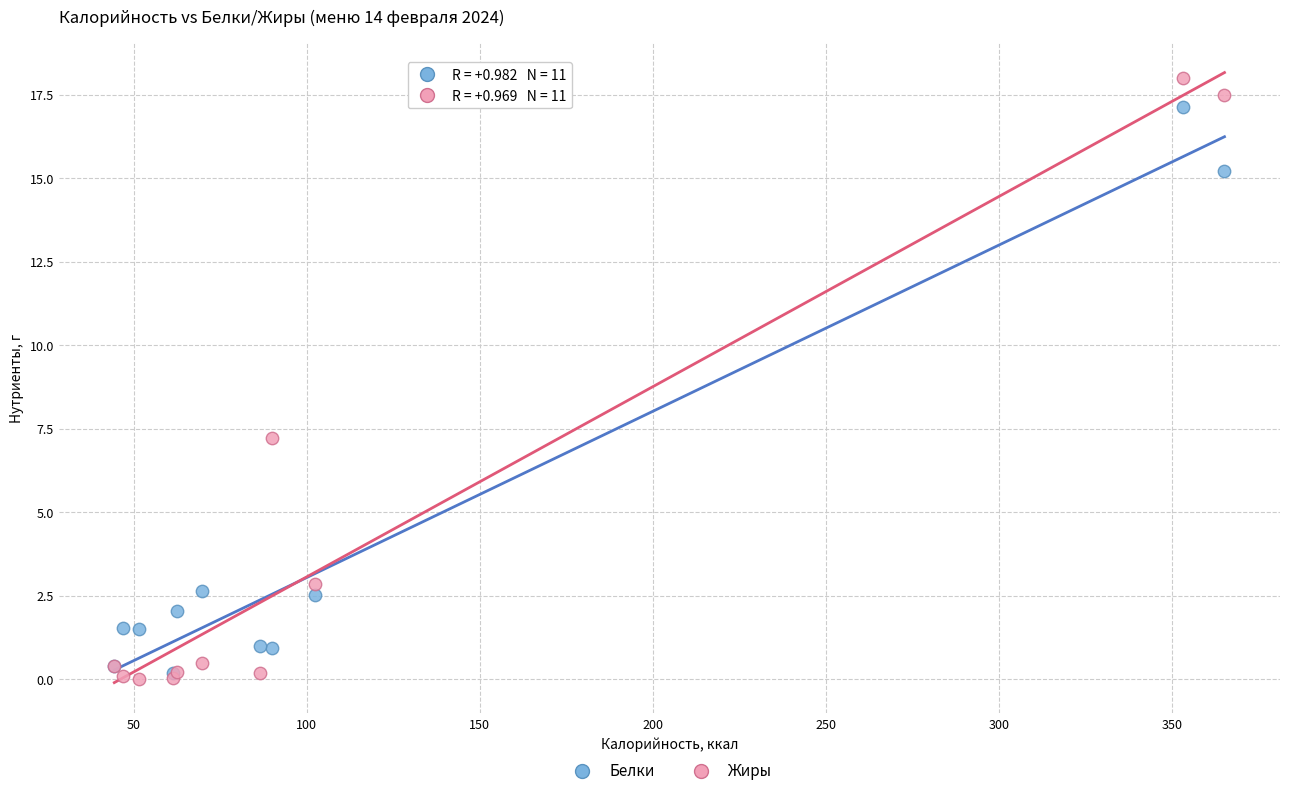

In the Жиры series, what Y value is closest to 9?

7.2